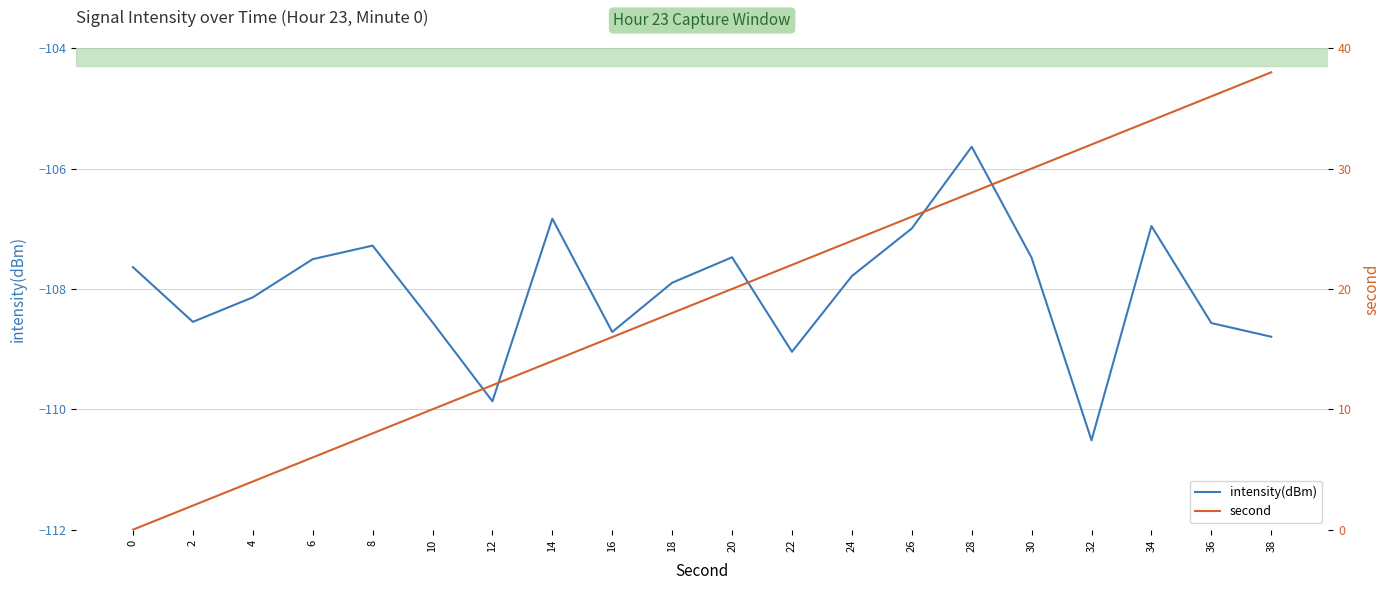

Which series has the largest range (max minus min)?

second